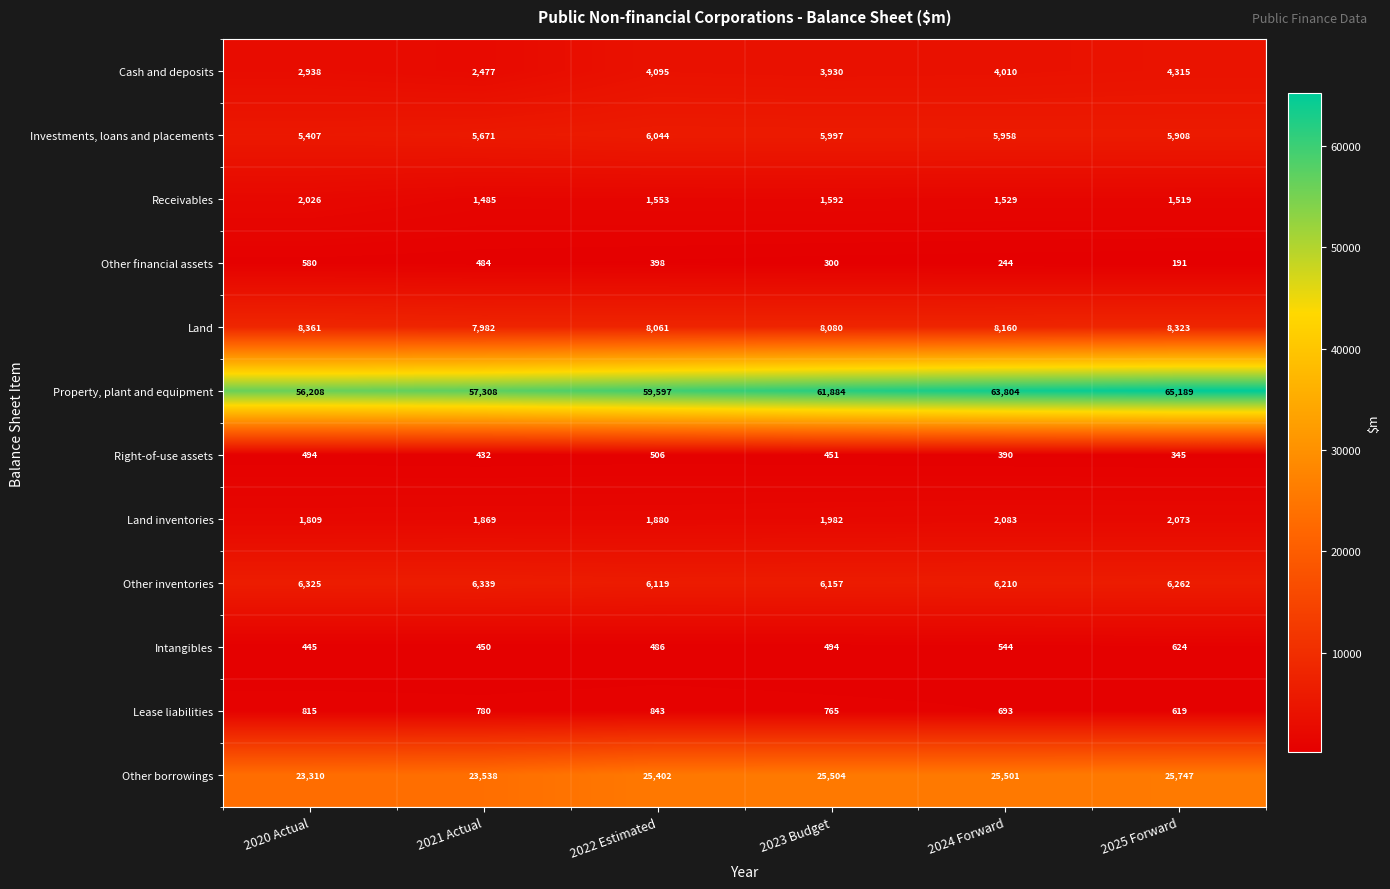

Count the number of categories in the chart.

6